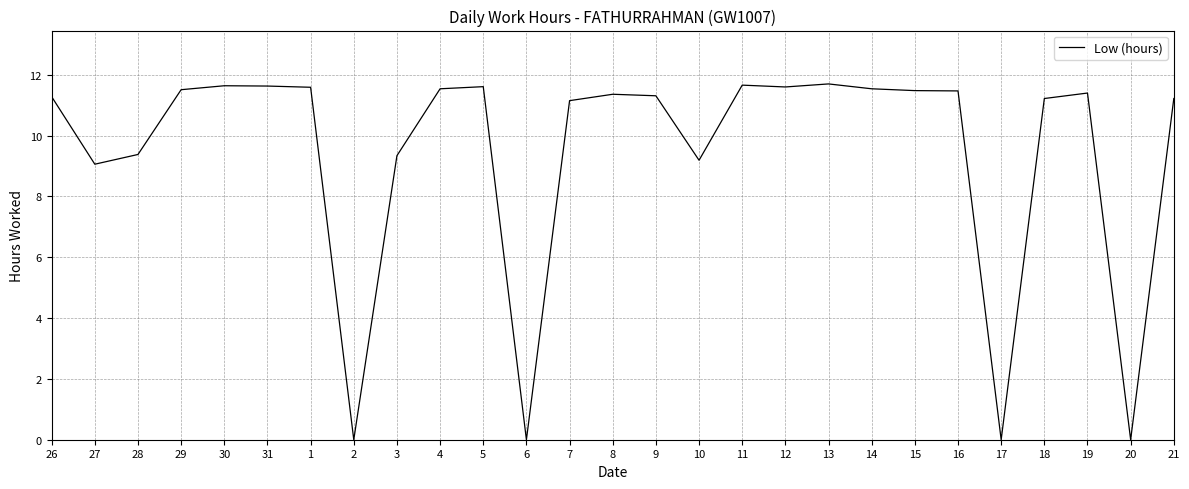

Between 10 and 15, which is larger?

15